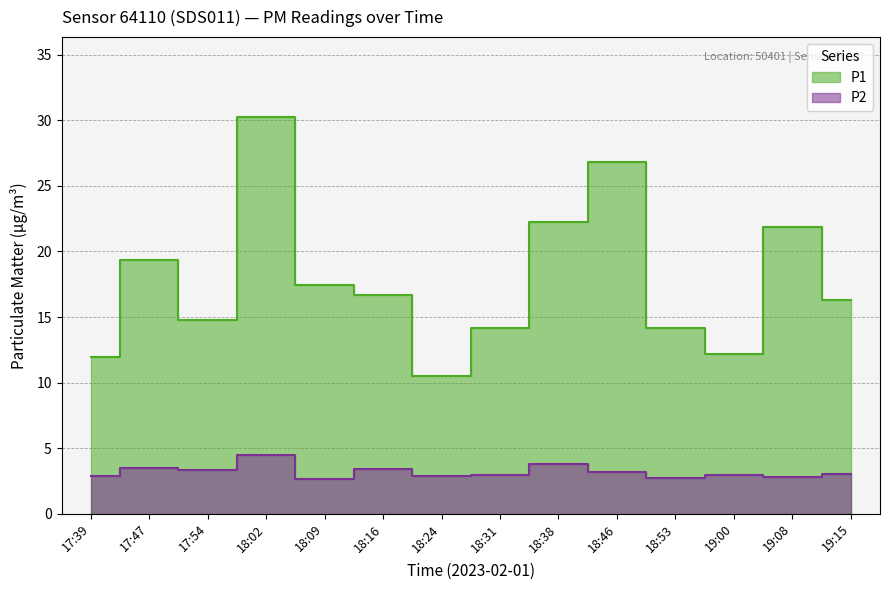

Rank the series by their average value, from lowest to highest.

P2, P1